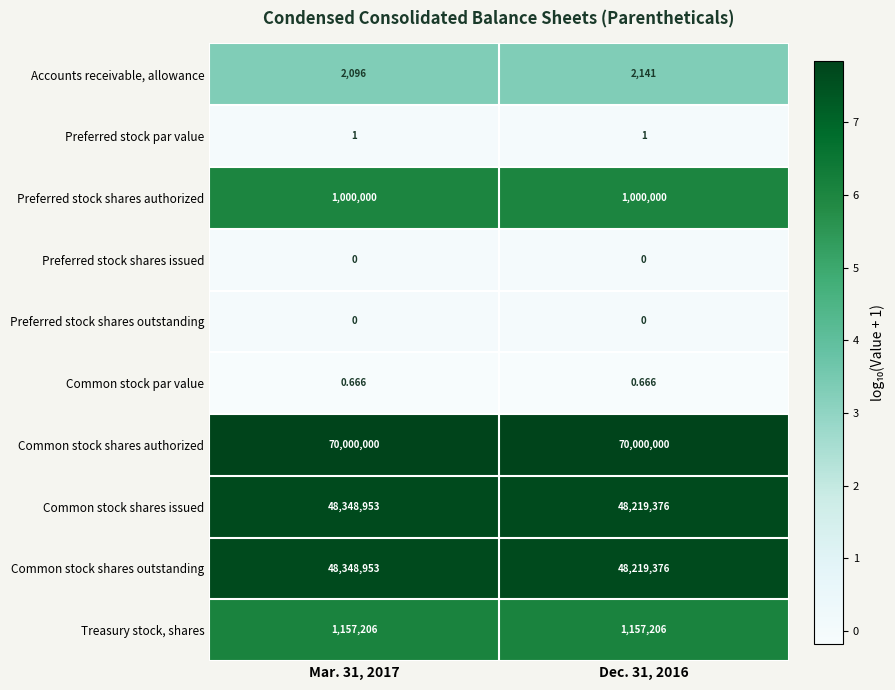

Which series has the largest total across all categories?

Common stock shares authorized